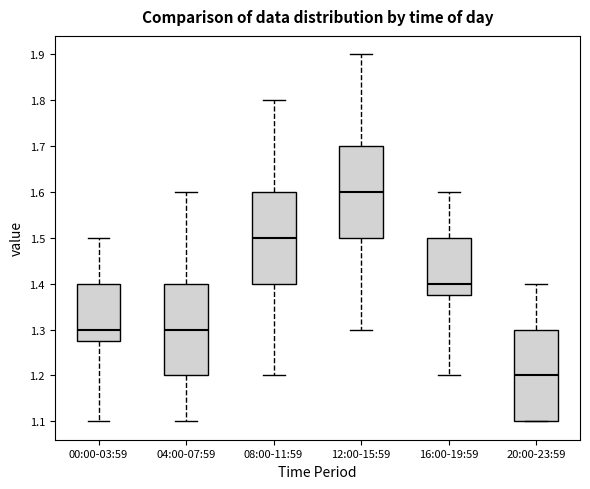

Which box's median line is the highest?

12:00-15:59